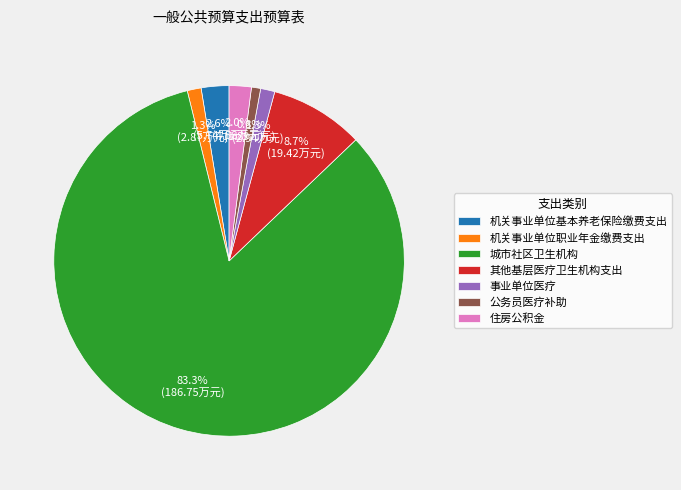

How many segments does this pie chart have?

7